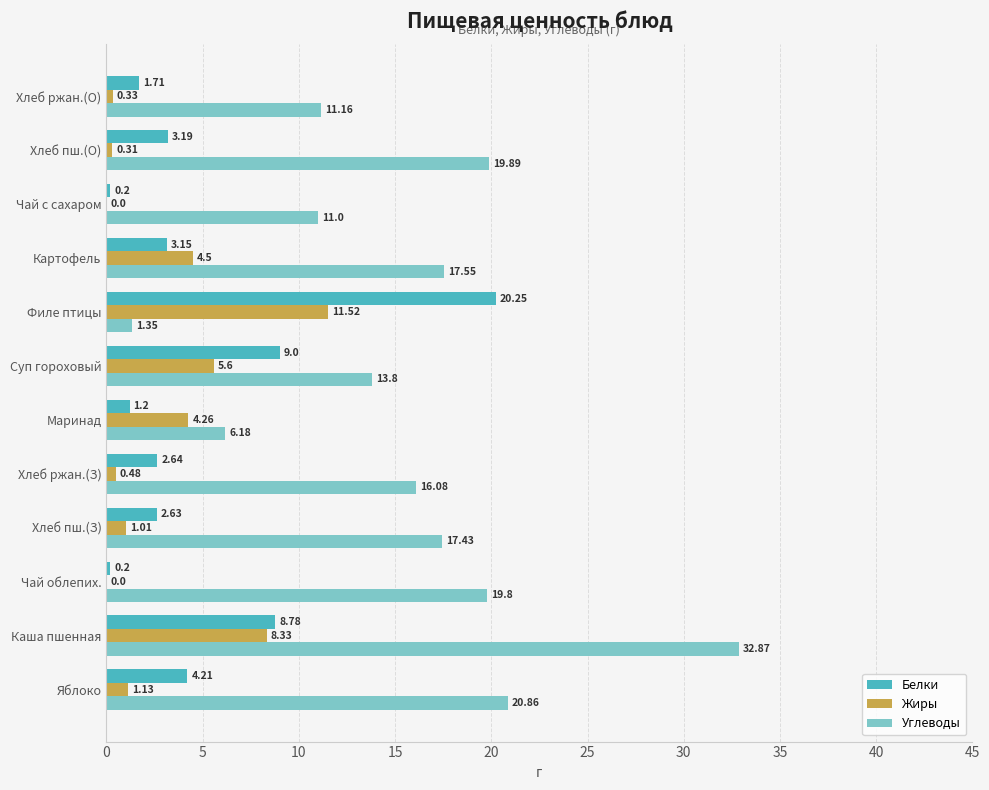

Is the value of Углеводы at Каша пшенная greater than the value of Белки at Маринад?

Yes